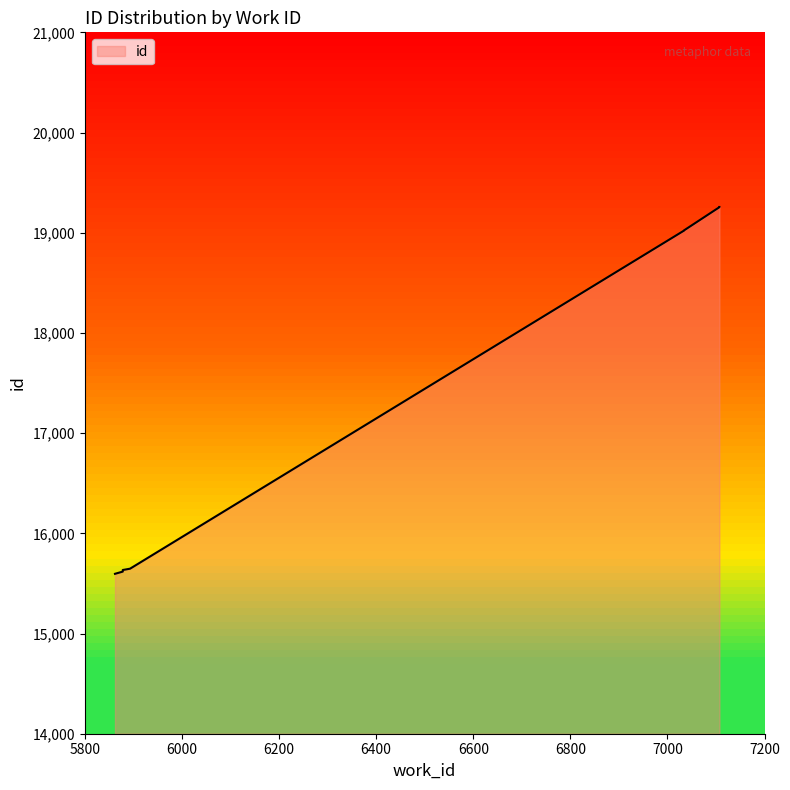

Rank the categories by value from highest to lowest.

7107, 7107, 7107, 7034, 7034, 7034, 5893, 5878, 5878, 5862